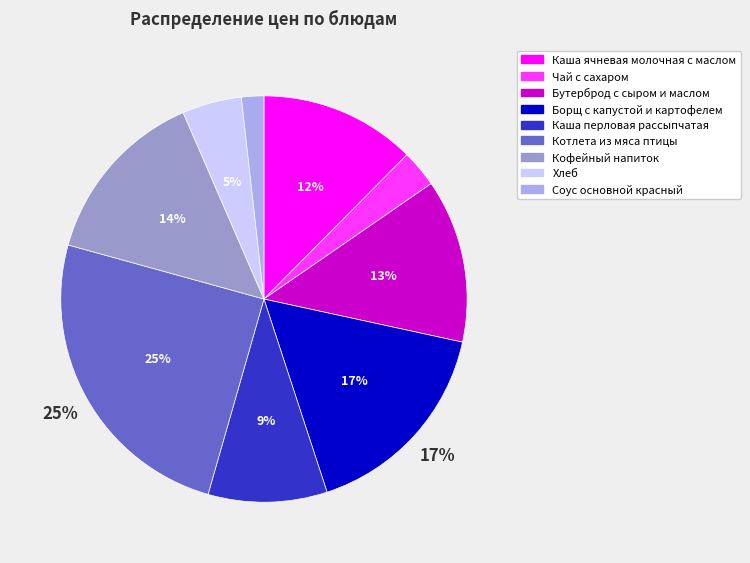

True or false: Каша перловая рассыпчатая accounts for 9% of the total.

True